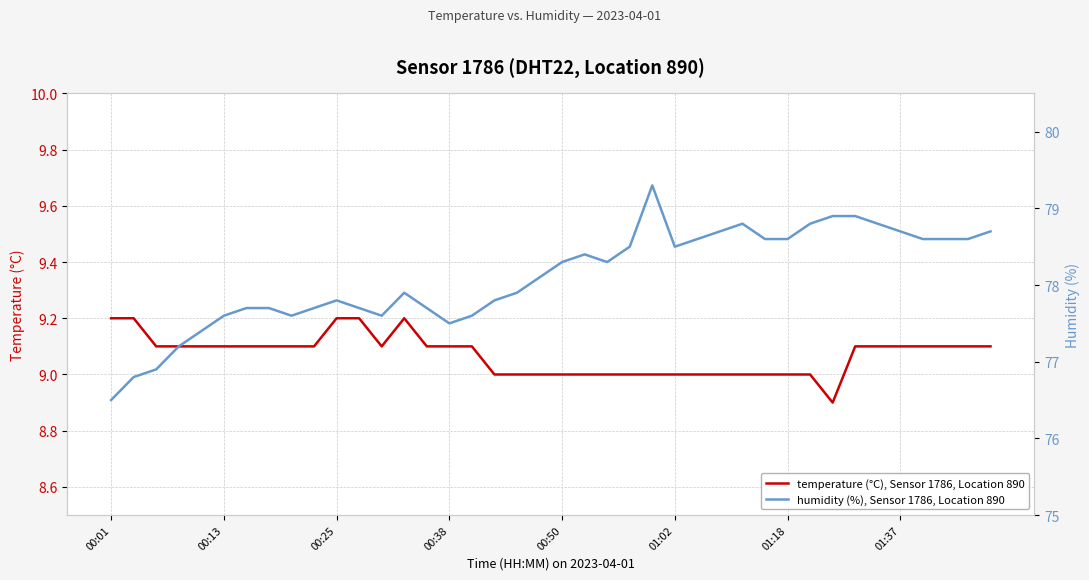

Is this an area chart (filled region under the line)?

No